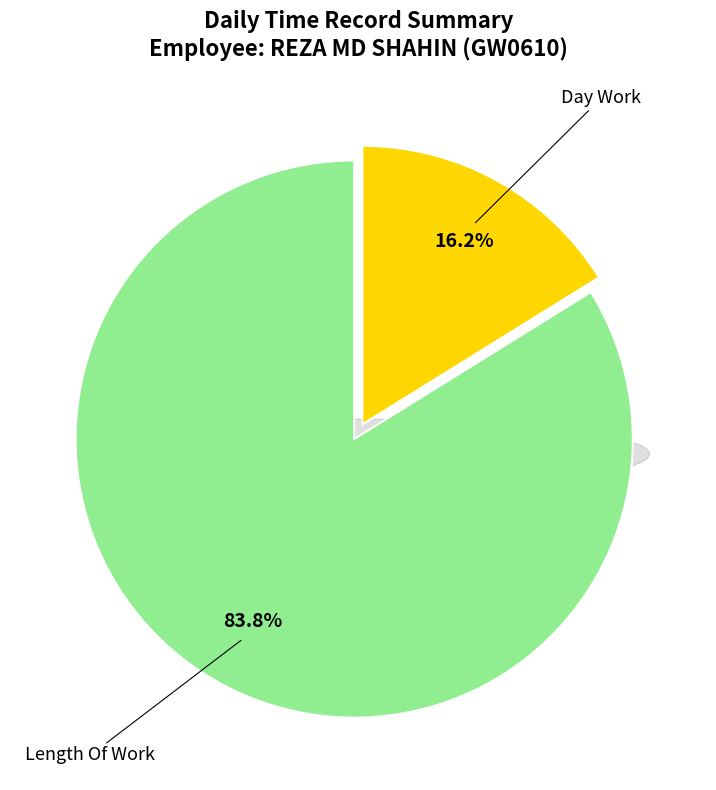

Combined, do Day Work and Over Time 3.0 account for over 50%?

No